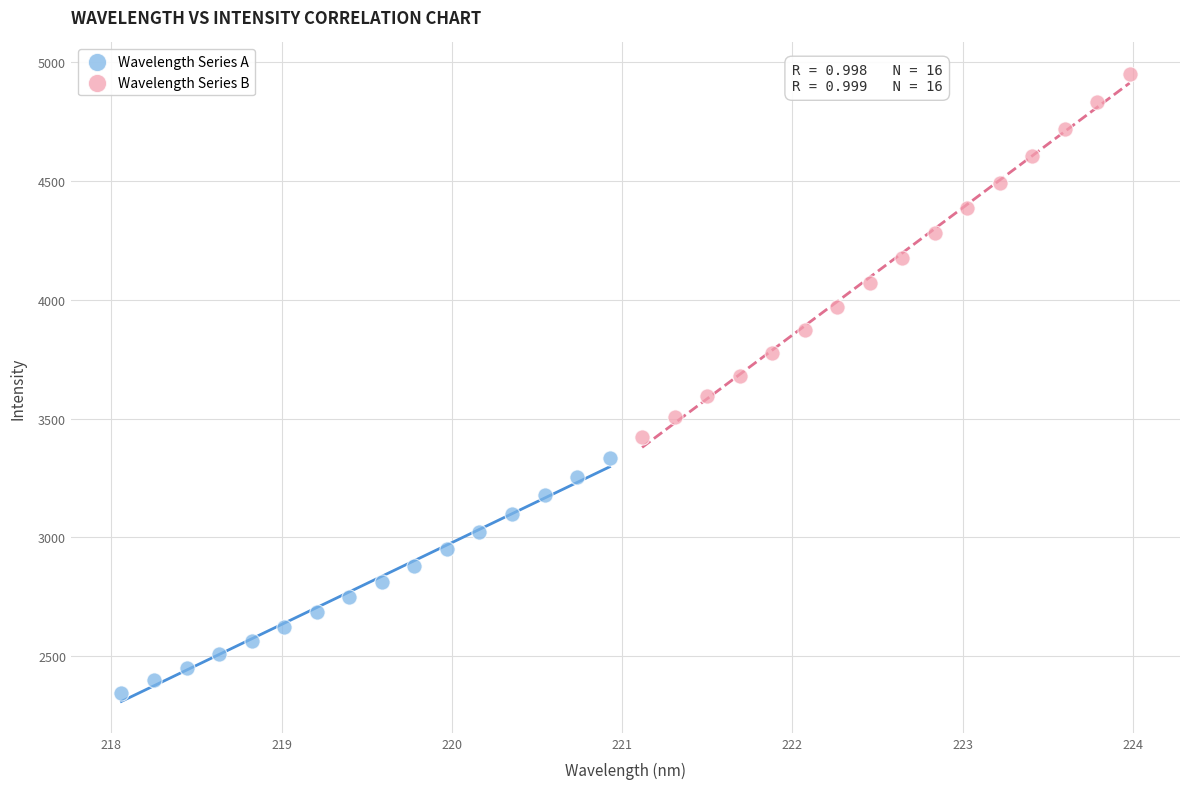

Which series has the largest Y range (max minus min)?

Wavelength Series B